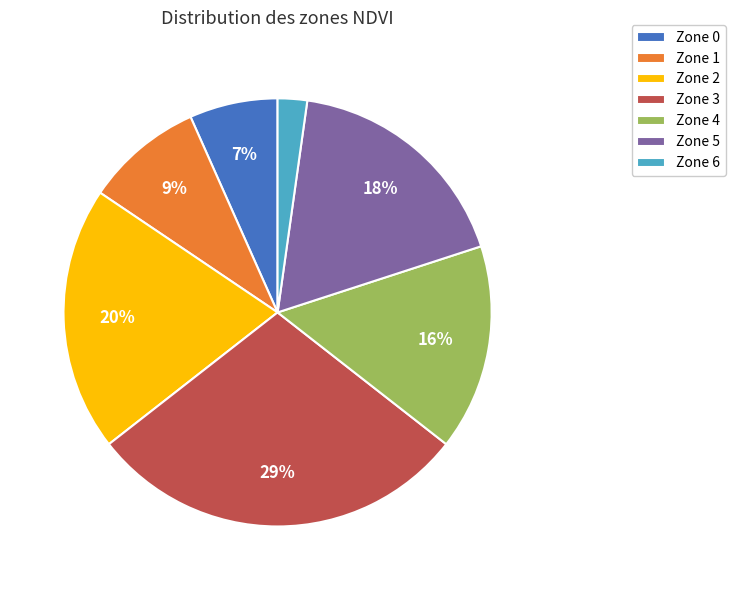

Between Zone 1 and Zone 4, which is larger?

Zone 4